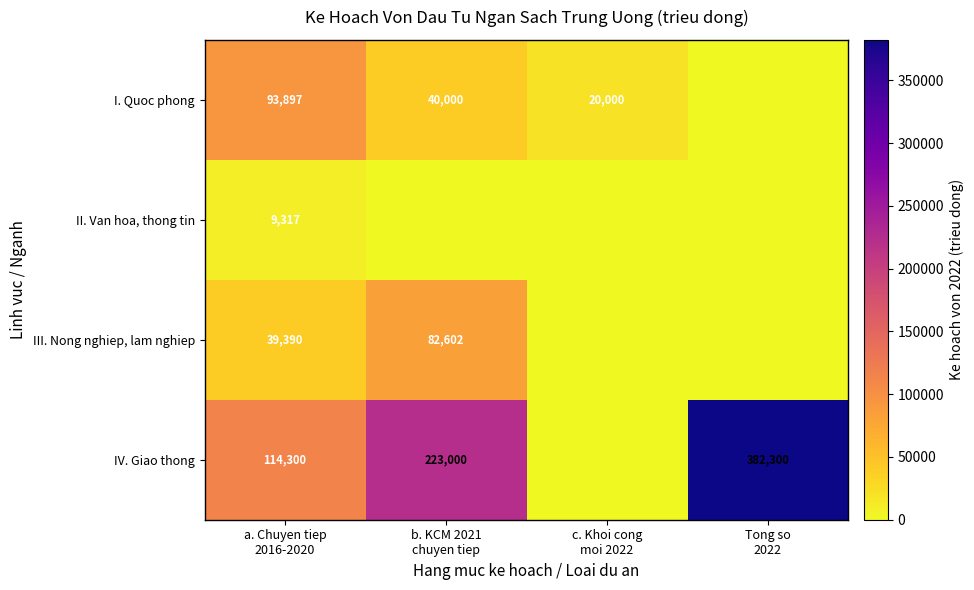

What is the difference between the maximum and minimum values in the II. Van hoa, thong tin series?

9317